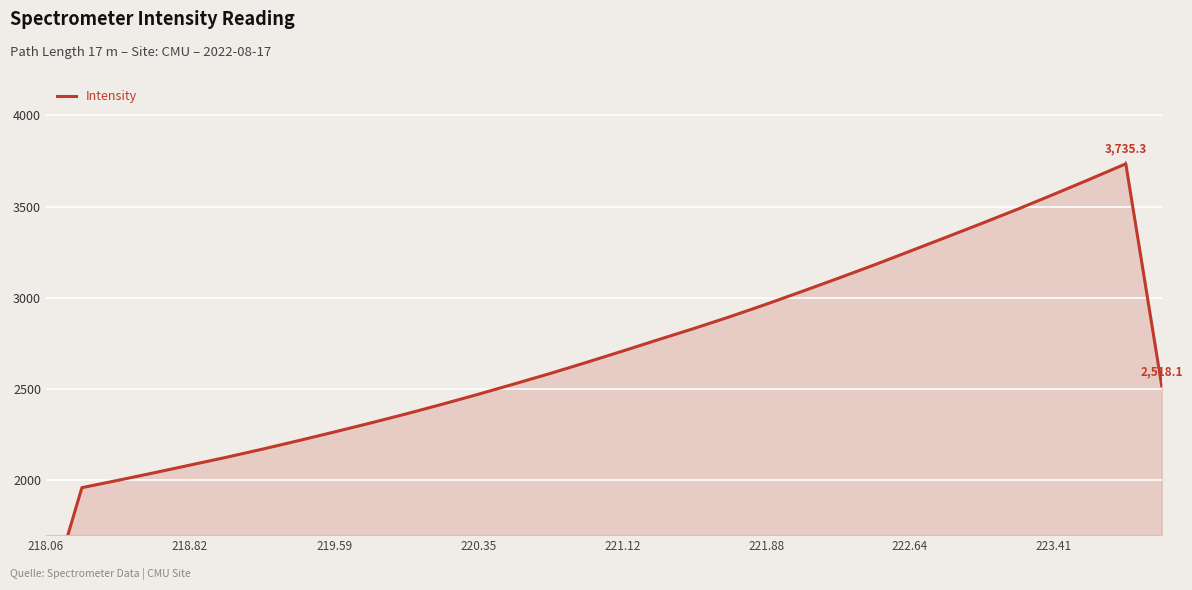

The chart shows a value of 6168.0 at 27. True or false?

False